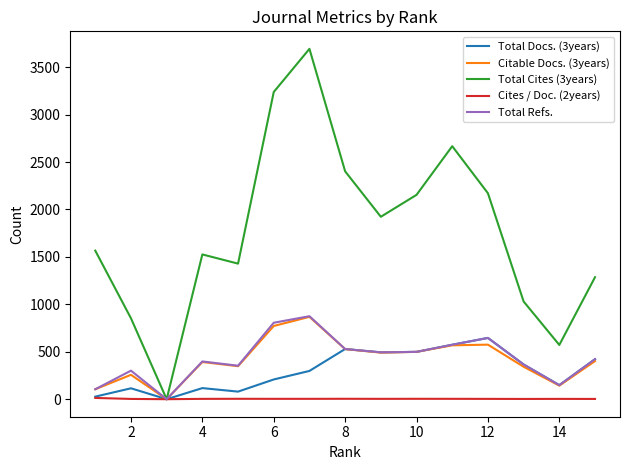

What is the greatest value displayed?

3693.0